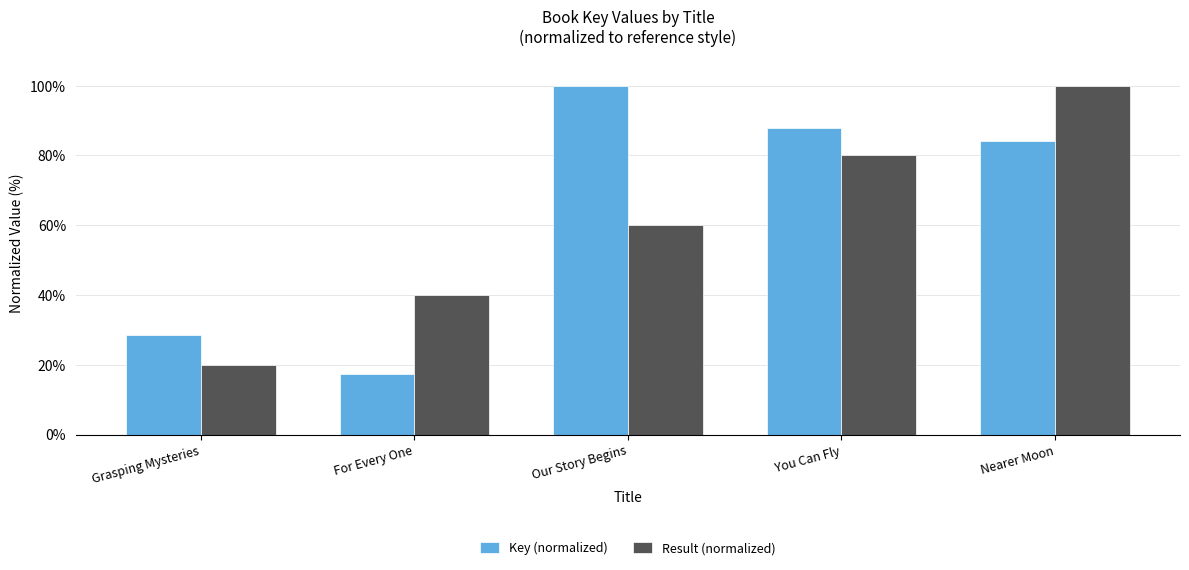

What is the label of the 5th bar from the right?

Grasping Mysteries